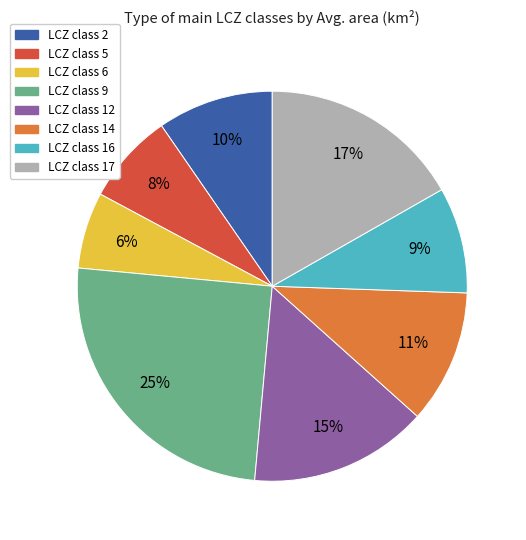

Is the sum of LCZ class 9 and LCZ class 14 greater than half?

No